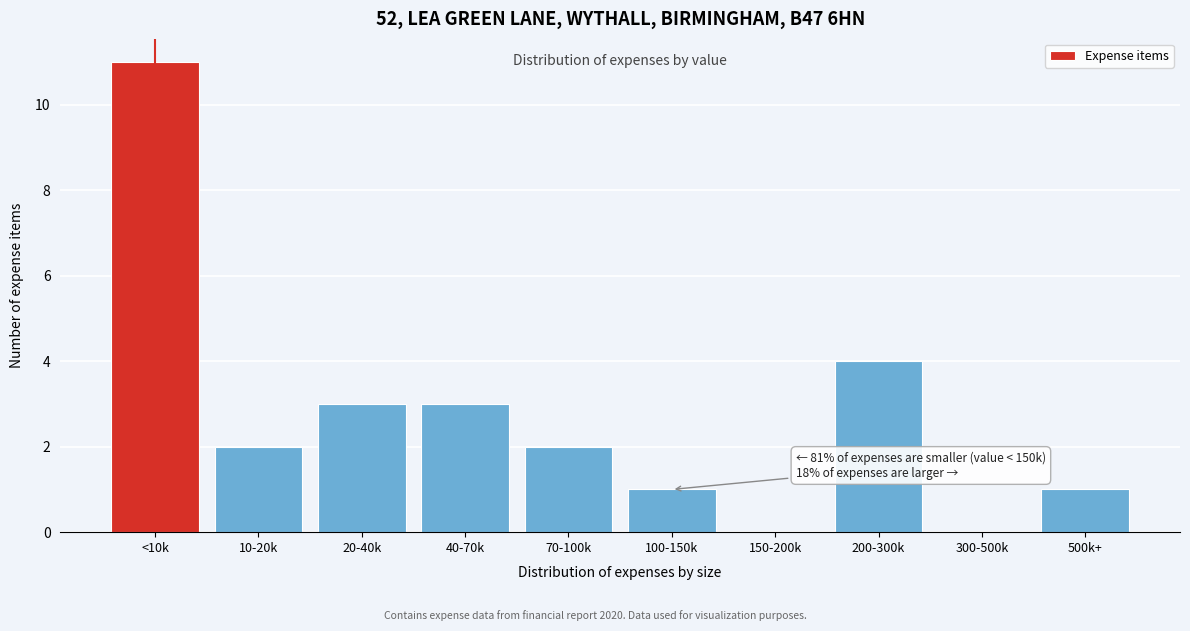

Reading left to right, transcribe all the data shown in this chart.

<10k=11	10-20k=2	20-40k=3	40-70k=3	70-100k=2	100-150k=1	150-200k=0	200-300k=4	300-500k=0	500k+=1